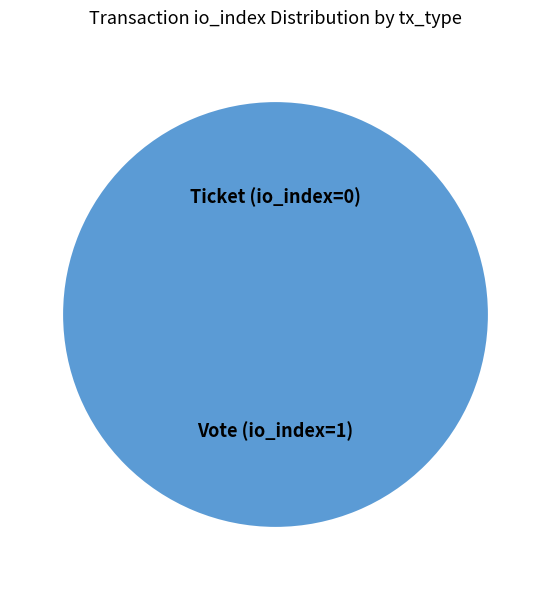

Combined, what portion of the pie is Vote (io_index=1) and Ticket (io_index=0)?

100.0%